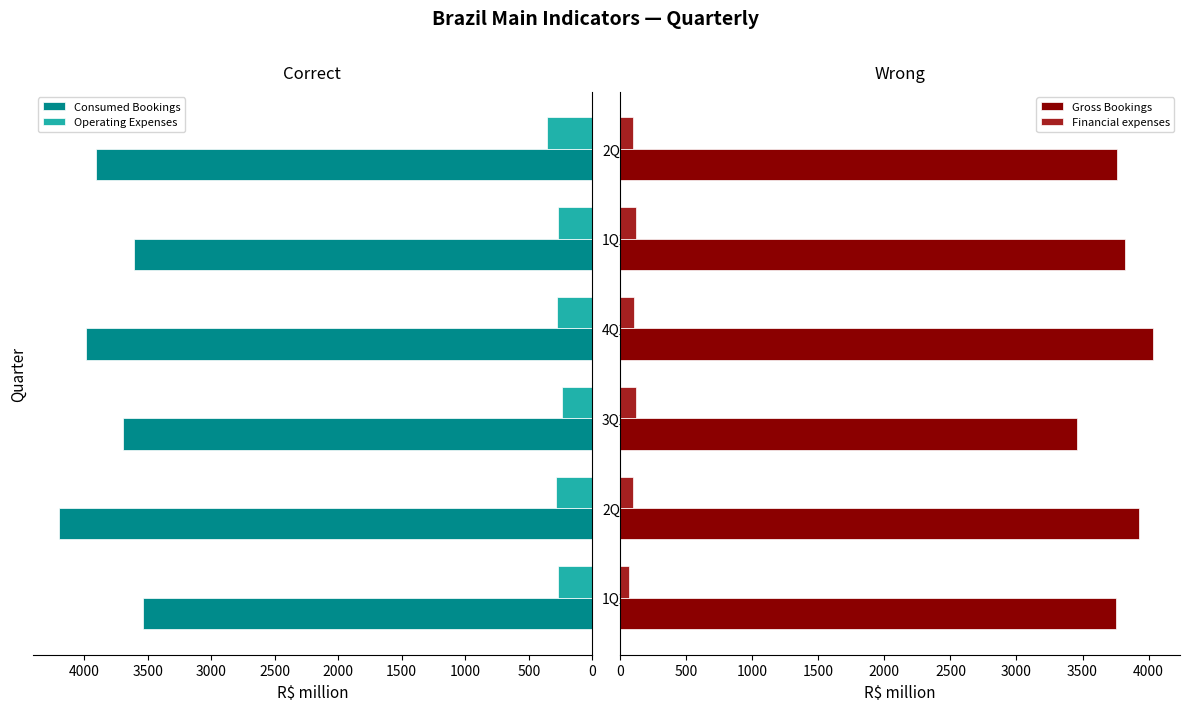

What is the minimum value shown in the chart?

69.2